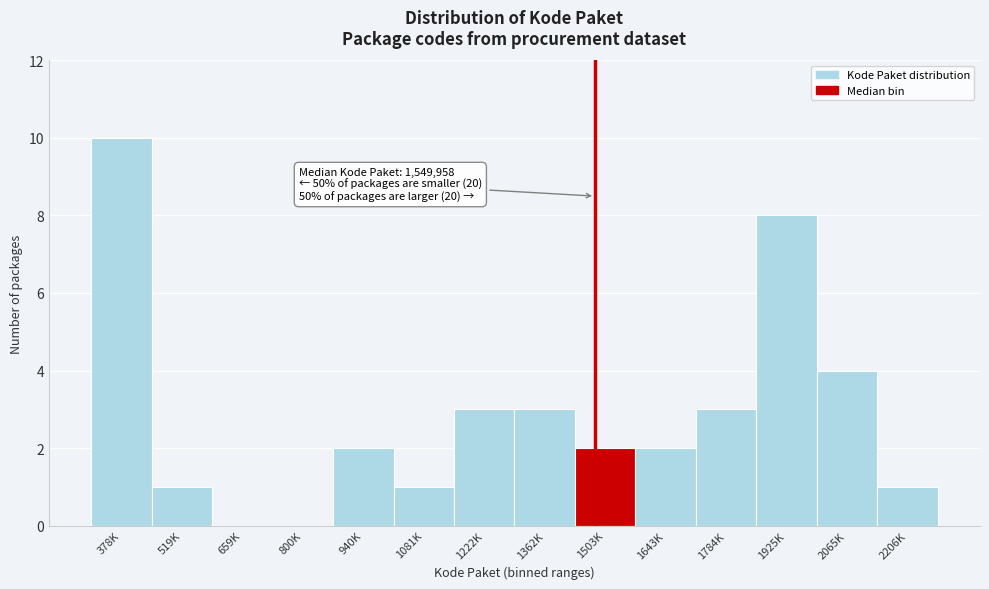

Reading left to right, transcribe all the data shown in this chart.

378K=10	519K=1	659K=0	800K=0	940K=2	1081K=1	1222K=3	1362K=3	1503K=2	1643K=2	1784K=3	1925K=8	2065K=4	2206K=1